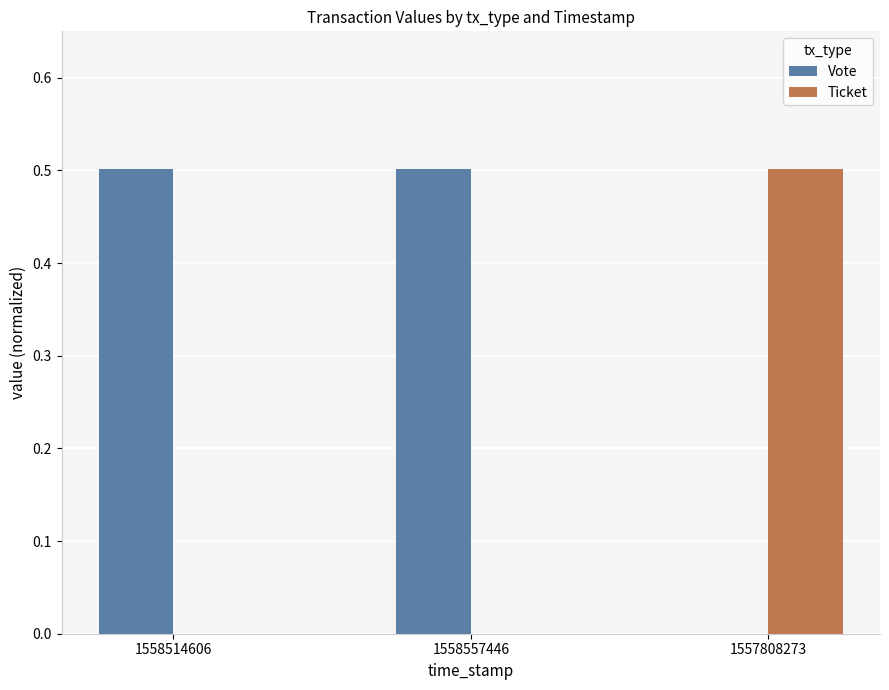

Reading right to left, extract all data points from this chart.

Vote: 0.0	0.5	0.5
Ticket: 0.5	0.0	0.0